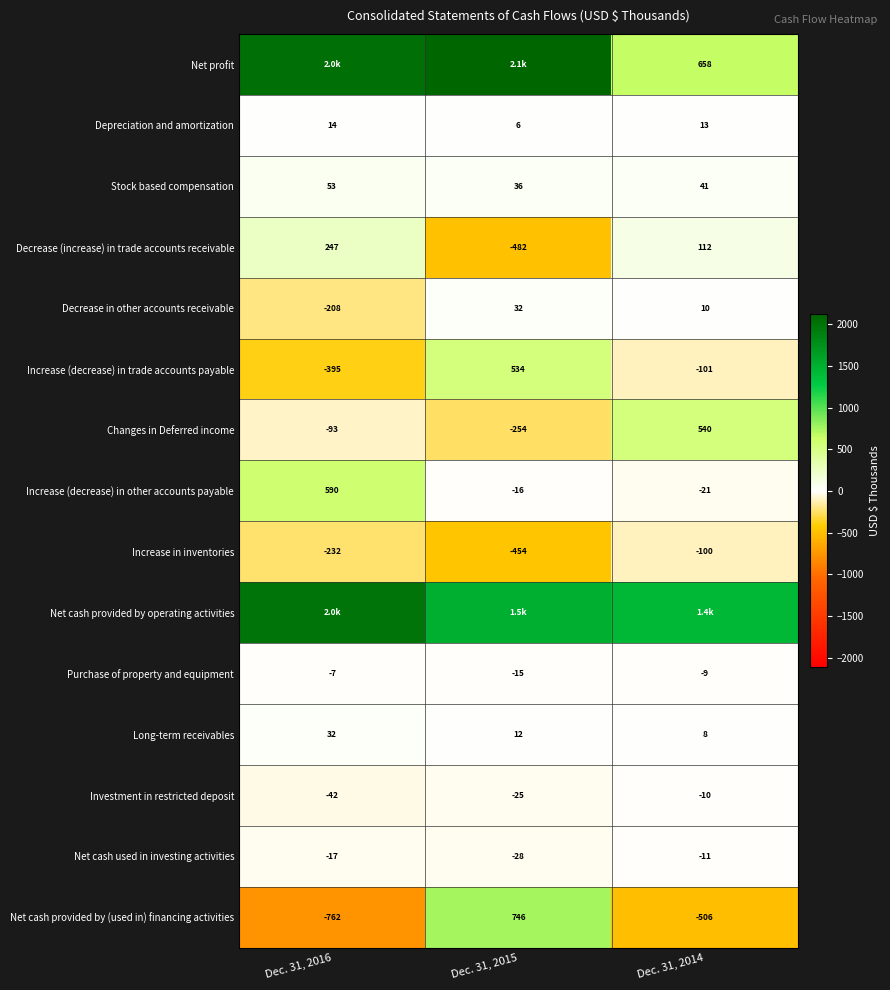

Which category has the highest value across all series?

Dec. 31, 2015